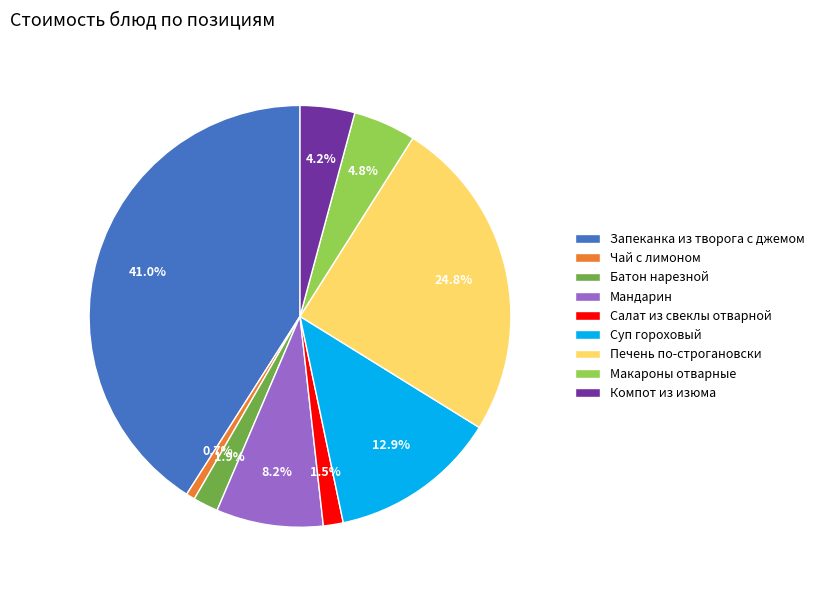

Is there any slice that represents more than half of the pie?

No